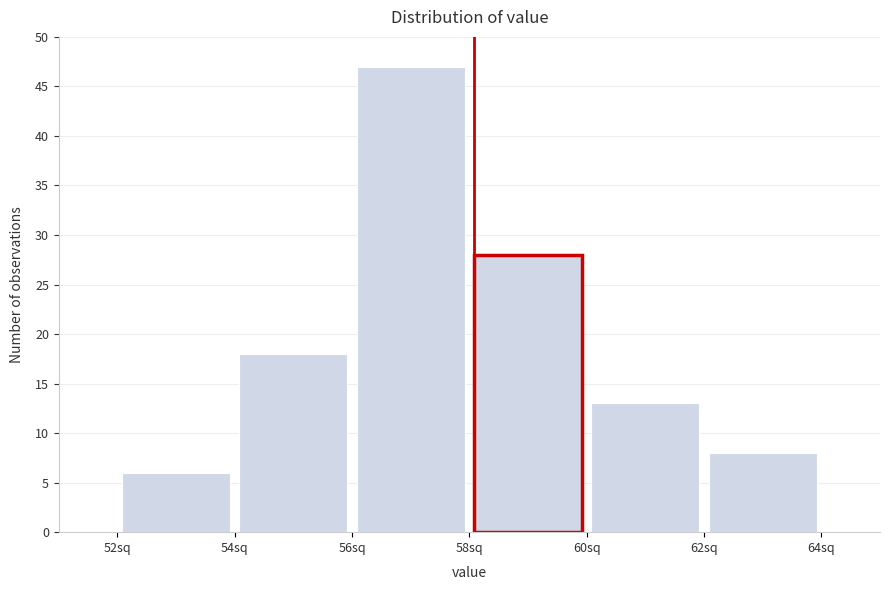

Reading left to right, transcribe this chart: for each bar, give the range it covers on the x-axis and its height. The values are not printed on the chart, so give them approximately, as read against the axis.

52 to 54: 6
54 to 56: 18
56 to 58: 47
58 to 60: 28
60 to 62: 13
62 to 64: 8